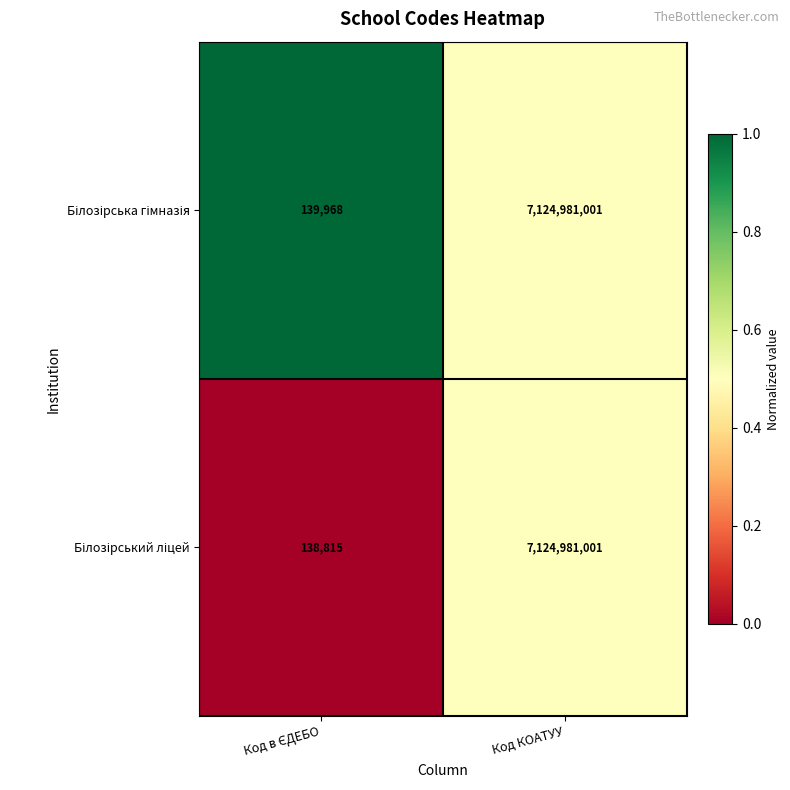

What is the minimum value shown in the chart?

138815